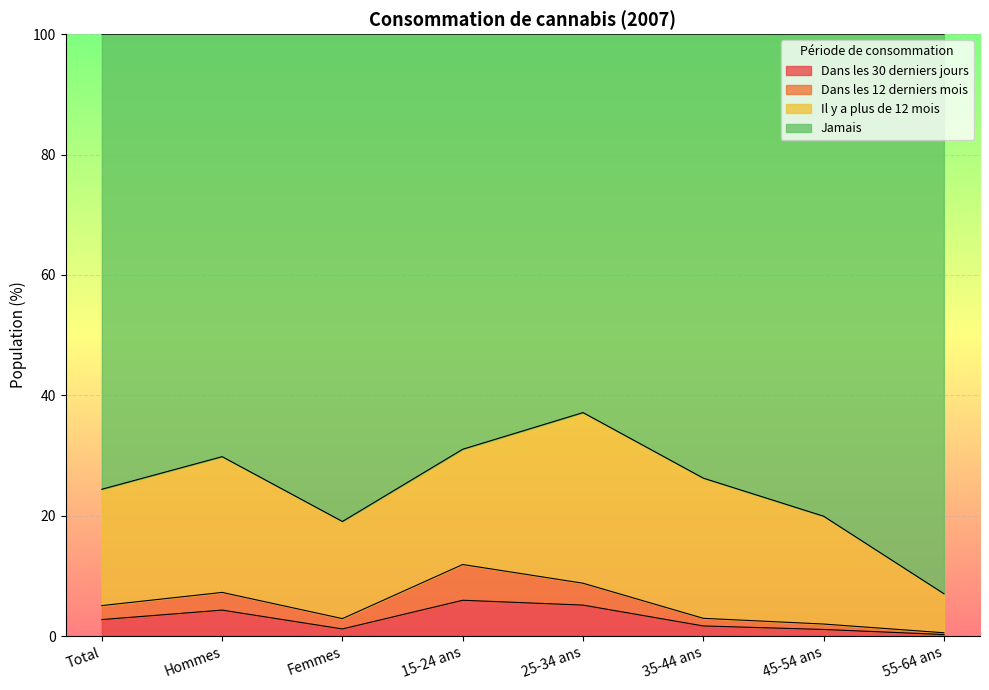

True or false: Jamais and Dans les 30 derniers jours intersect in this chart.

False